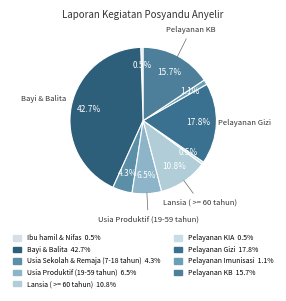

How many segments does this pie chart have?

9